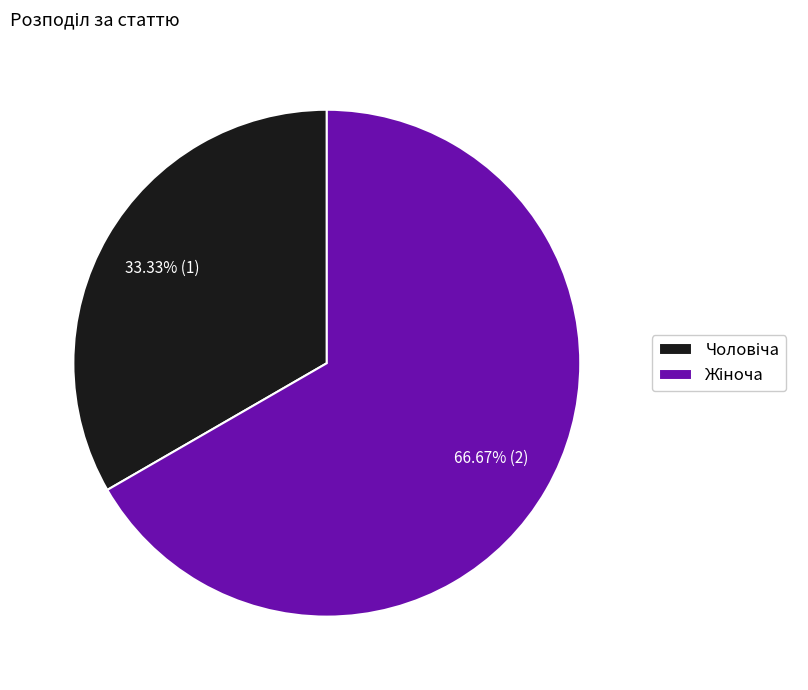

How many slices are in this pie chart?

2